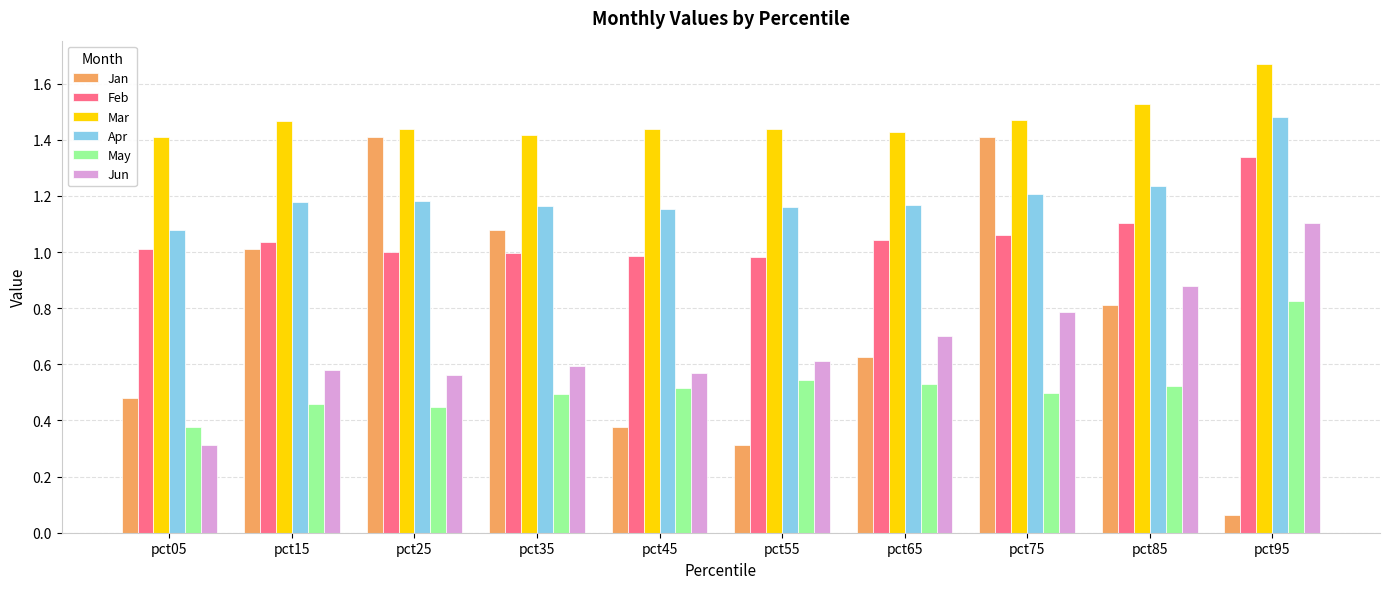

What is the sum of the Feb values at pct45 and pct05?

2.0